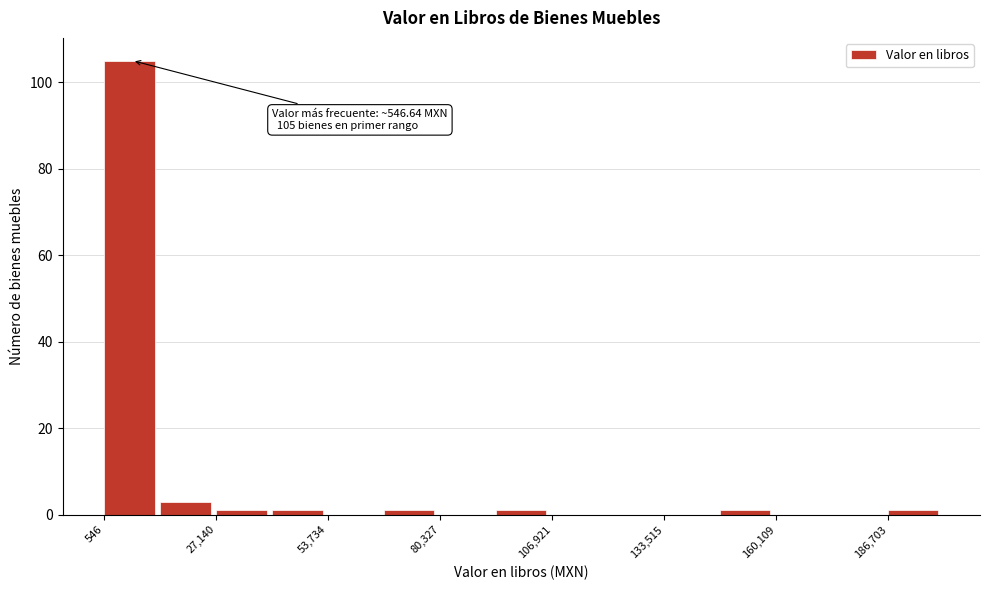

Around what value on the x-axis is the tallest bar? Give the approximate position of its centre, as read against the axis.

5000